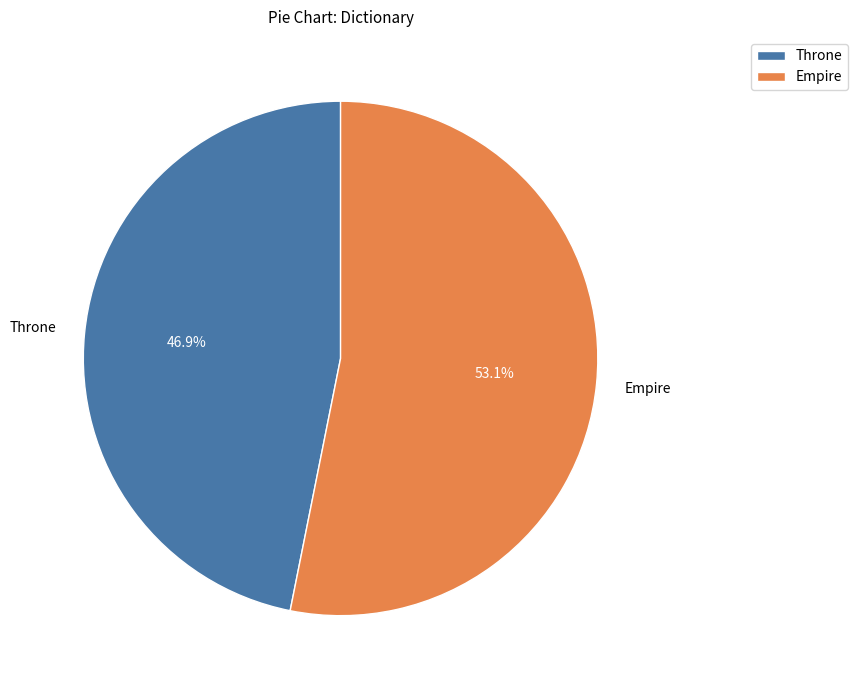

The Empire slice represents 53% of the pie. True or false?

True